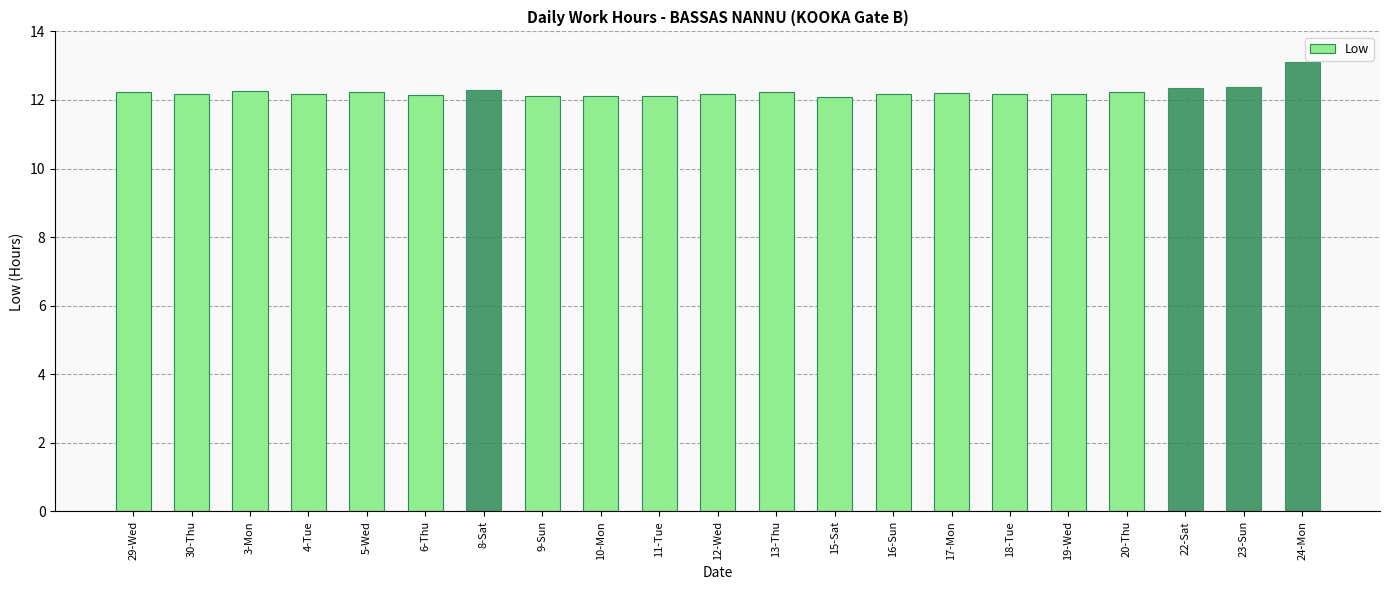

What is the average value?

12.2